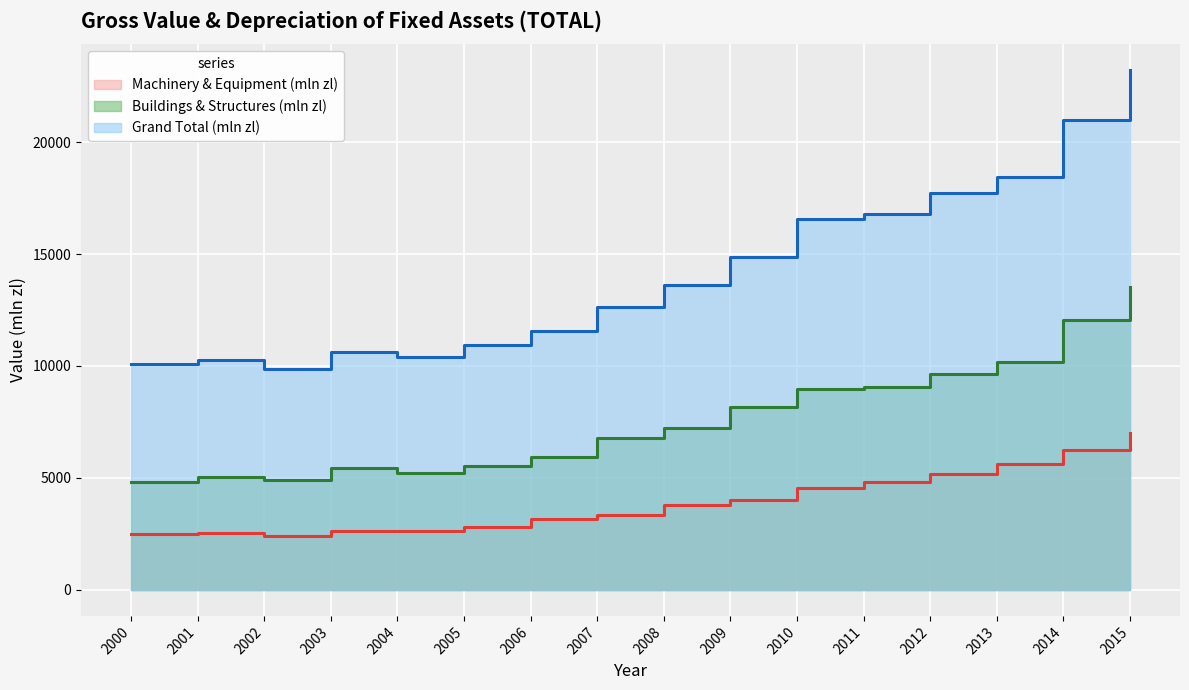

At which label does Machinery & Equipment (mln zl) first exceed 3771?

2008